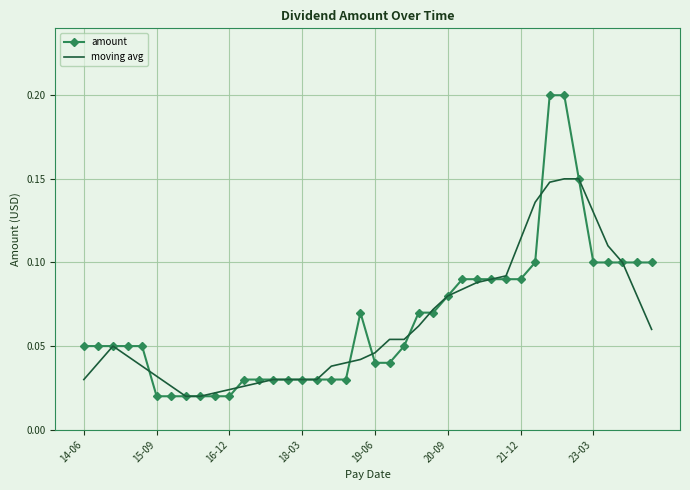

Which series has the largest range (max minus min)?

amount